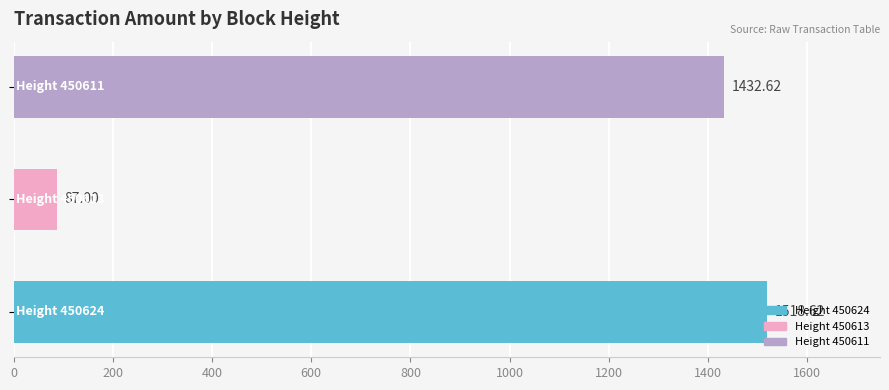

What is the sum of all values?

3038.2